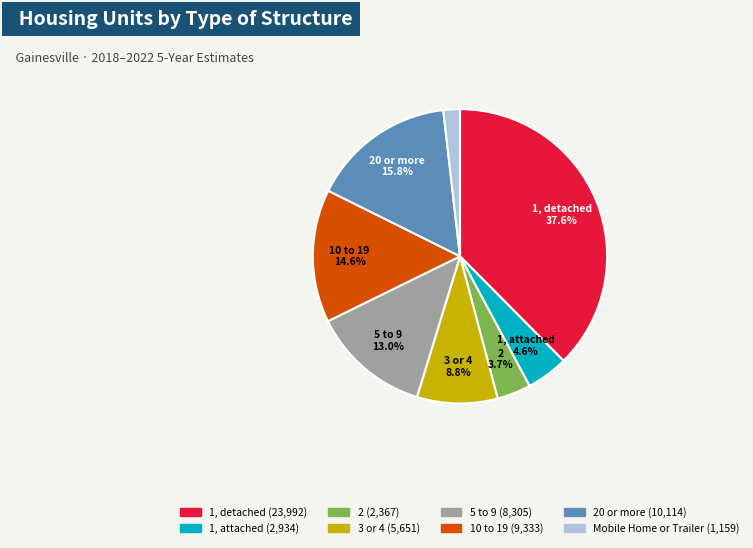

Is there a majority slice in this chart?

No